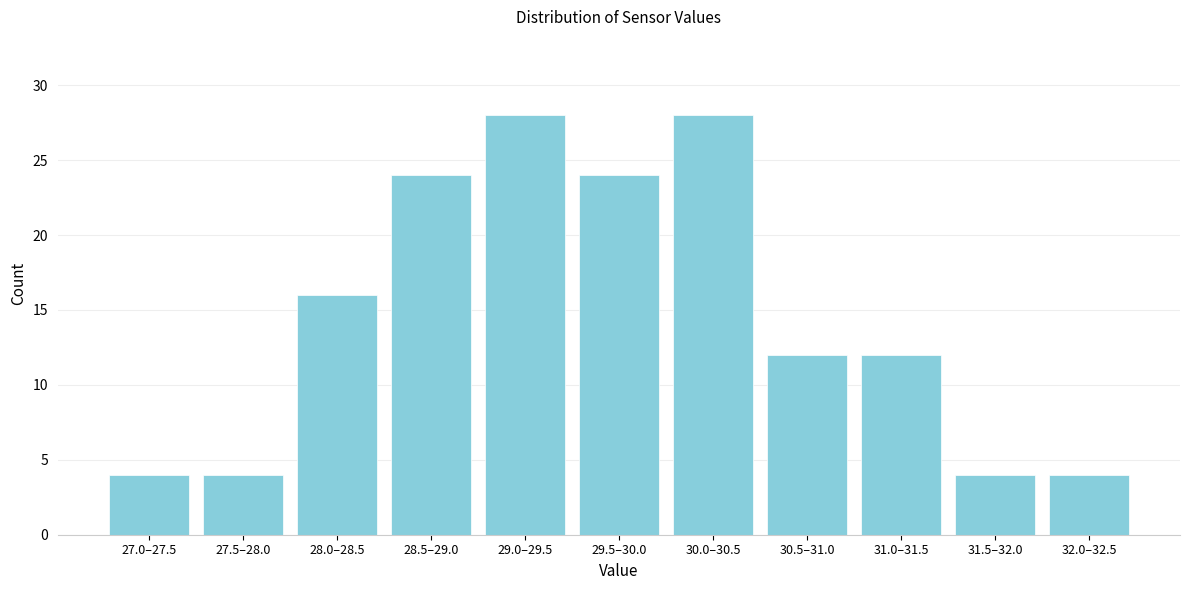

Reading right to left, what are all the values shown in this chart?

4	4	12	12	28	24	28	24	16	4	4